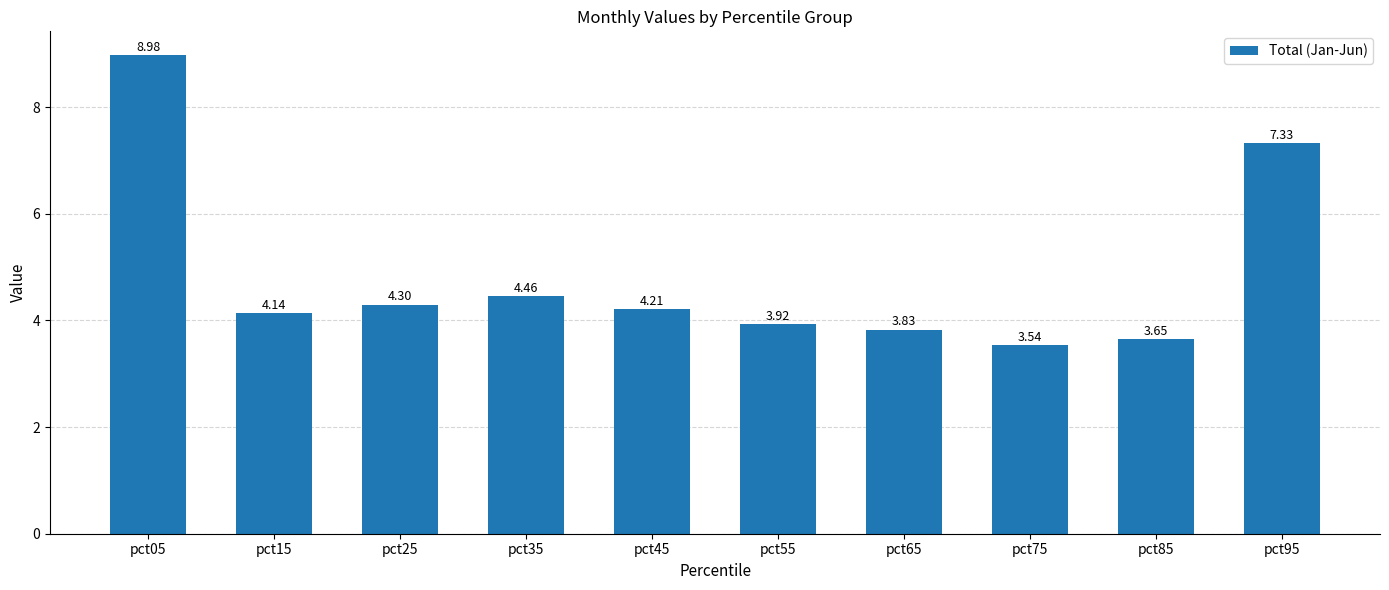

Rank the categories by value from lowest to highest.

pct75, pct85, pct65, pct55, pct15, pct45, pct25, pct35, pct95, pct05